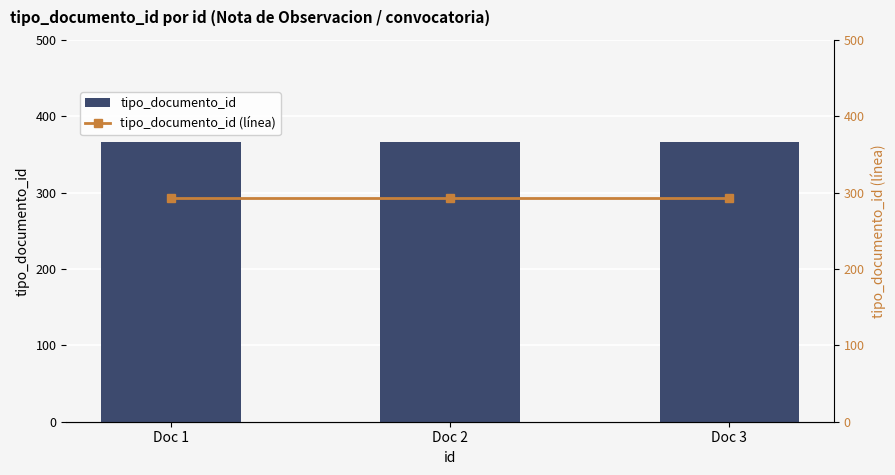

The value of tipo_documento_id at Doc 2 is 366.0. True or false?

True